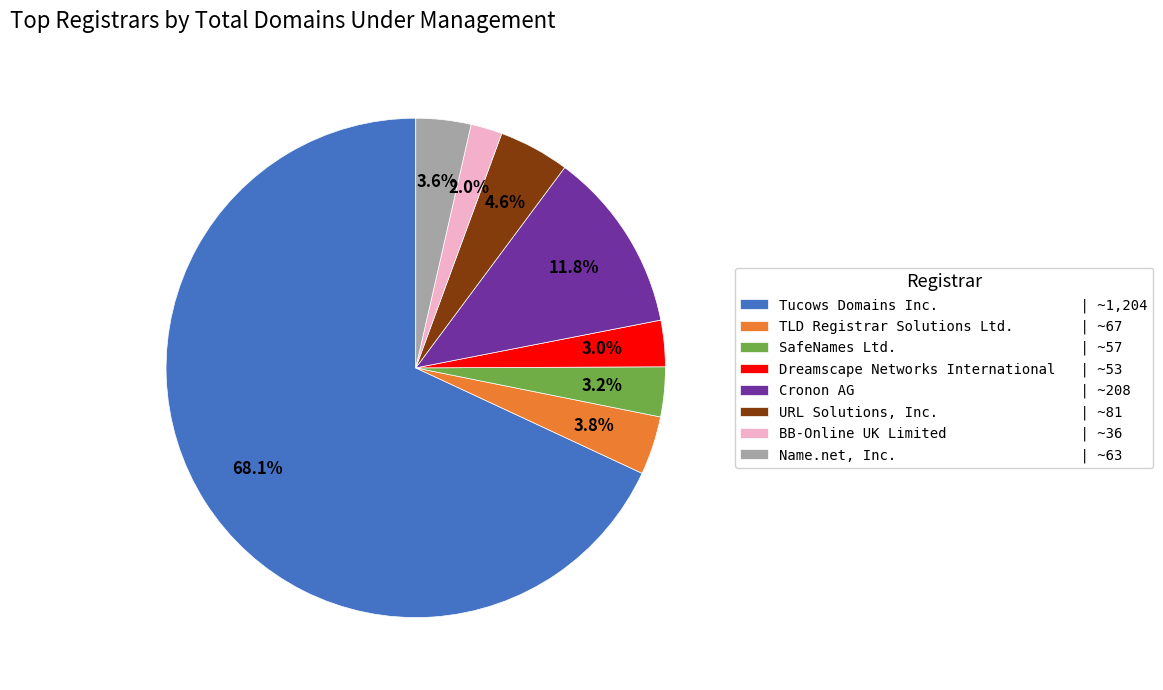

Count the number of slices in the pie.

8